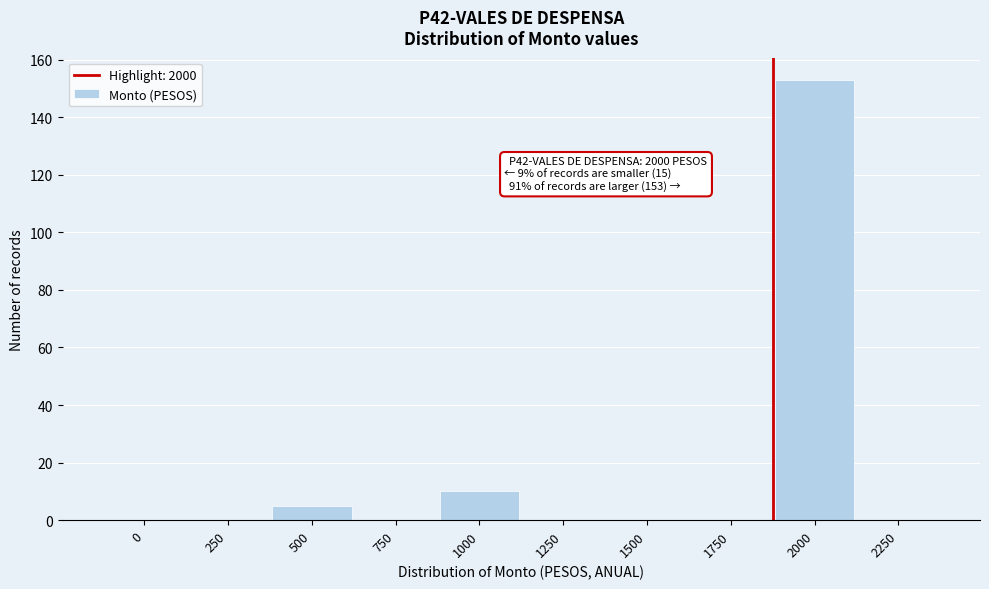

Reading left to right, what are all the values shown in this chart?

0=0	250=0	500=5	750=0	1000=10	1250=0	1500=0	1750=0	2000=153	2250=0